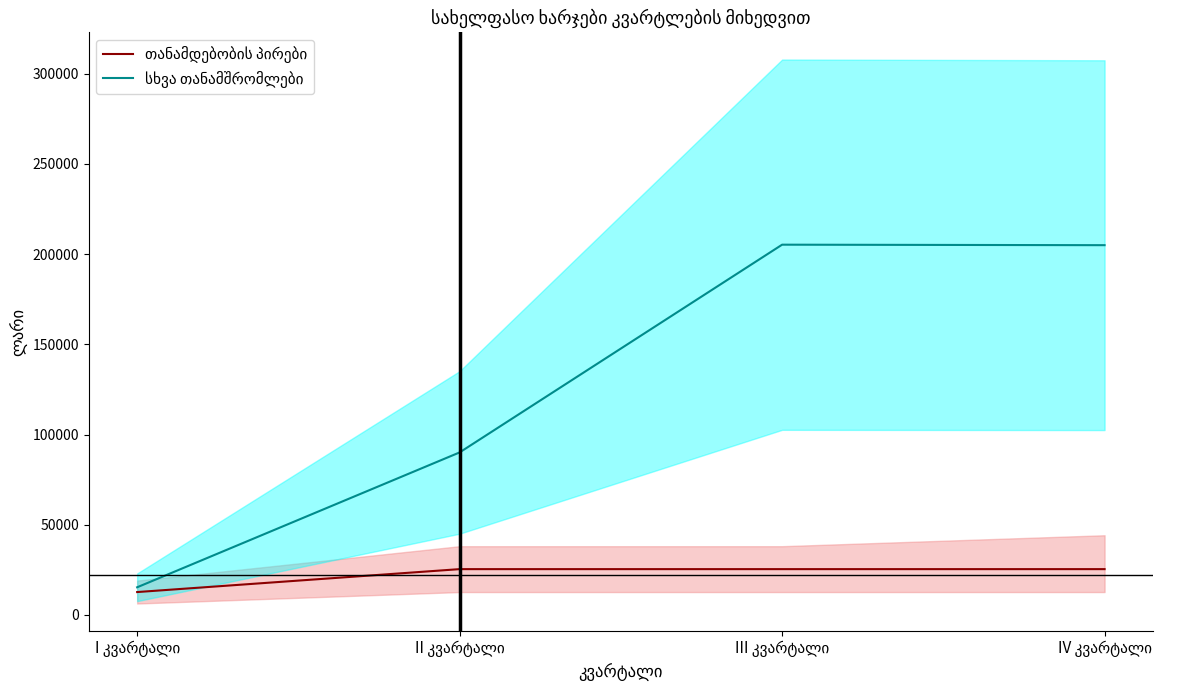

List the labels in order of თანამდებობის პირები value, largest first.

II კვარტალი, III კვარტალი, IV კვარტალი, I კვარტალი